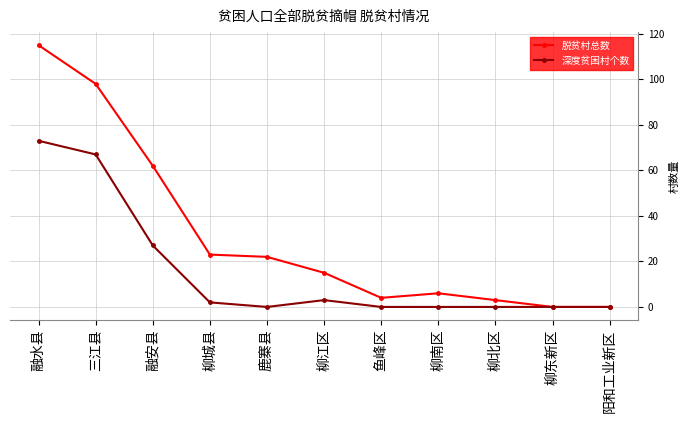

List the series in order of their peak value, lowest first.

深度贫困村个数, 脱贫村总数